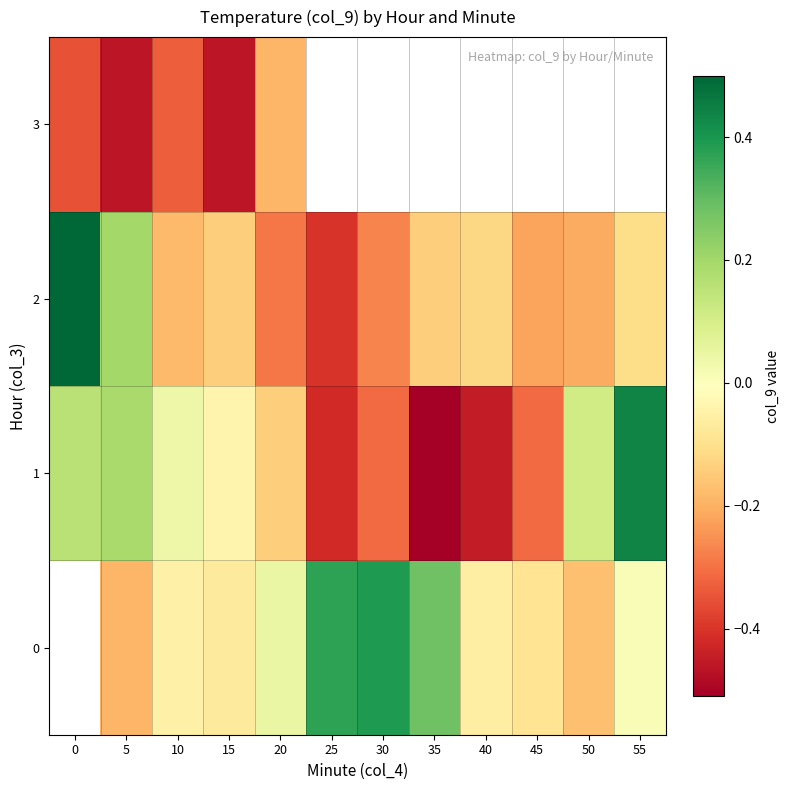

How many values in the row_2 series are below 0?

10